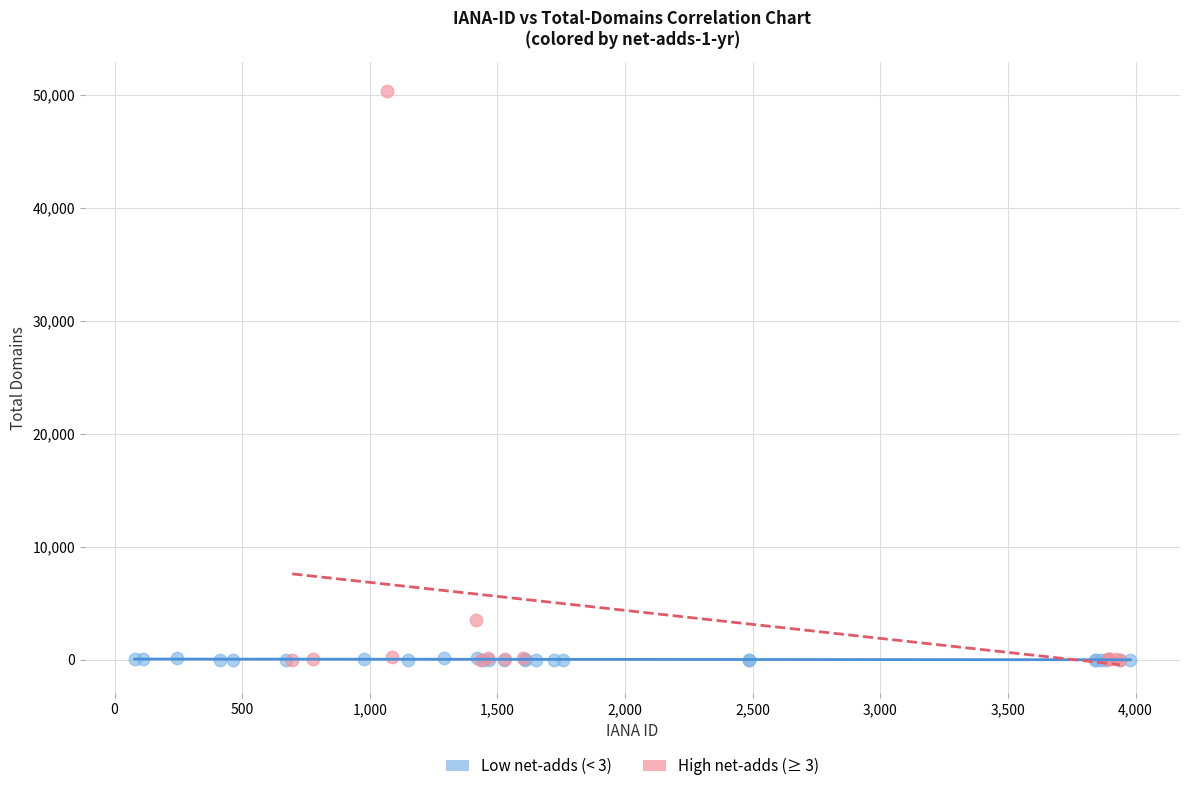

Which series reaches the maximum Y coordinate?

High net-adds (≥ 3)